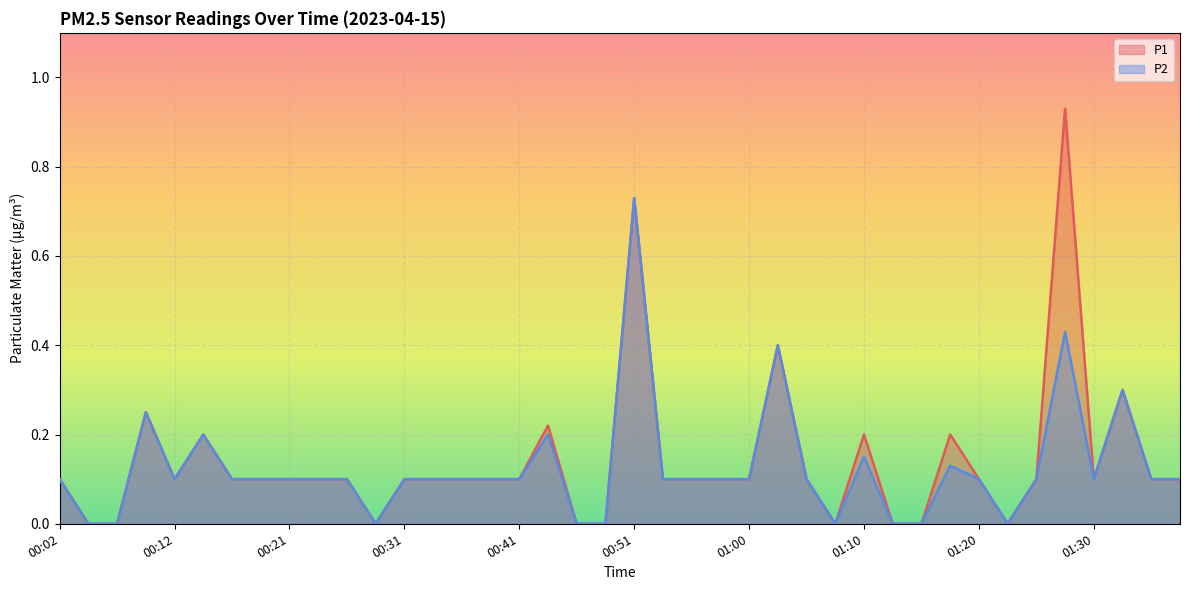

What is the average value of the P1 series?

0.1